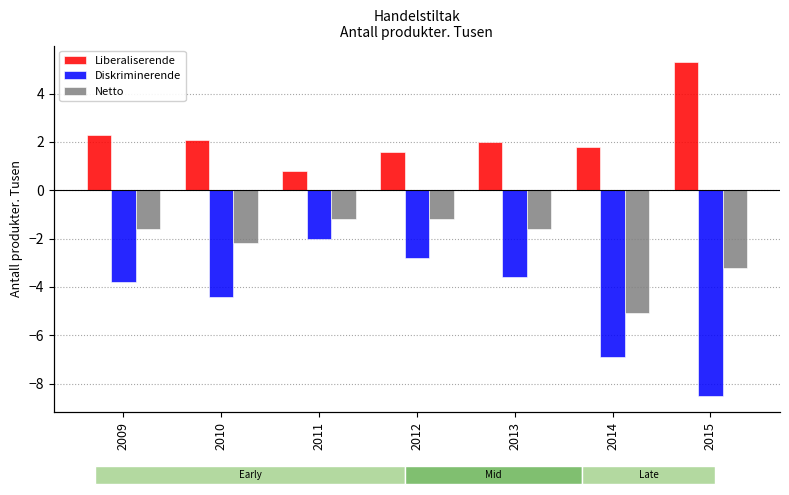

What is the value of the Netto bar at the 2nd from the left?

-2.2